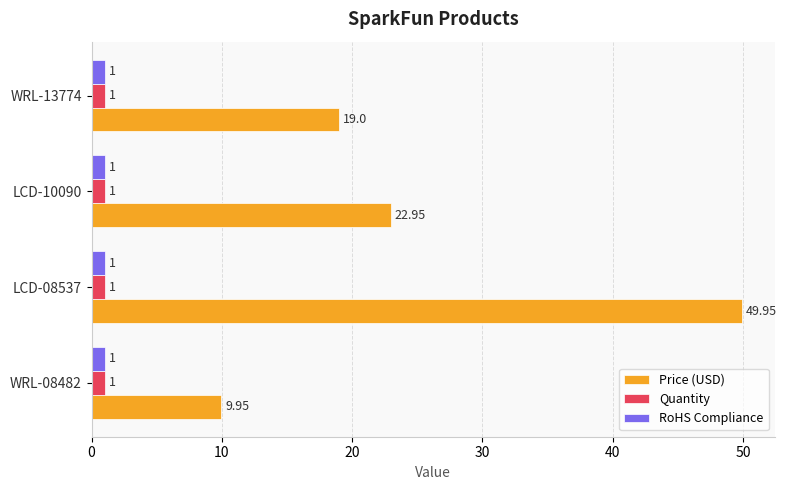

What are all the series names shown in the legend?

Price (USD), Quantity, RoHS Compliance